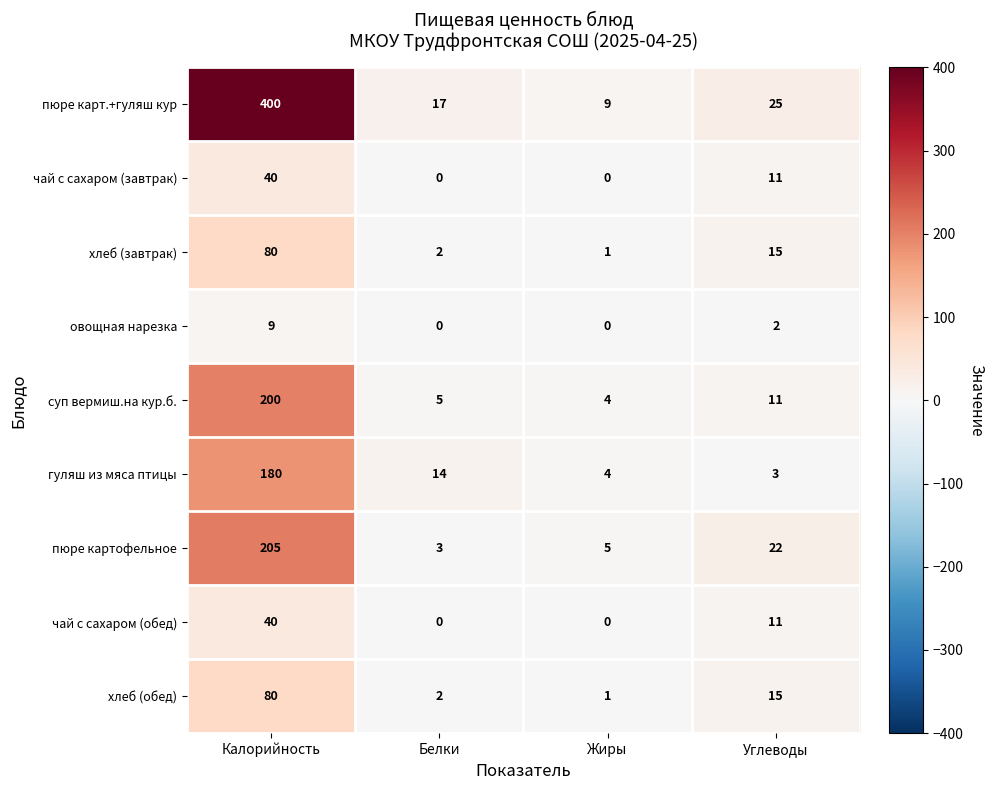

What is the sum of all пюре картофельное values?

235